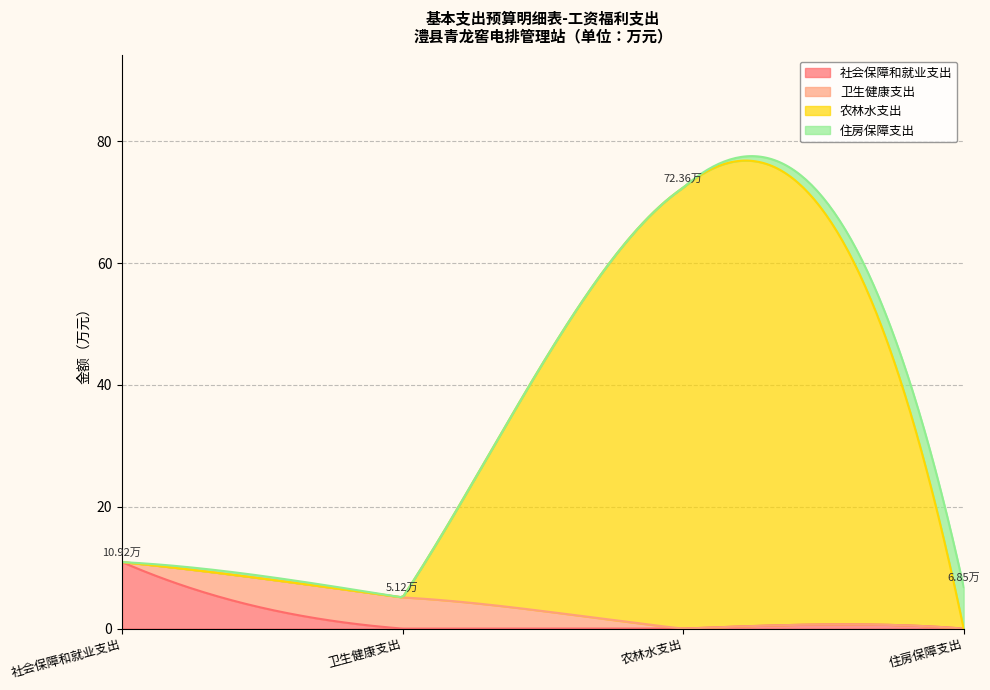

Does the chart display data point markers on the line(s)?

No